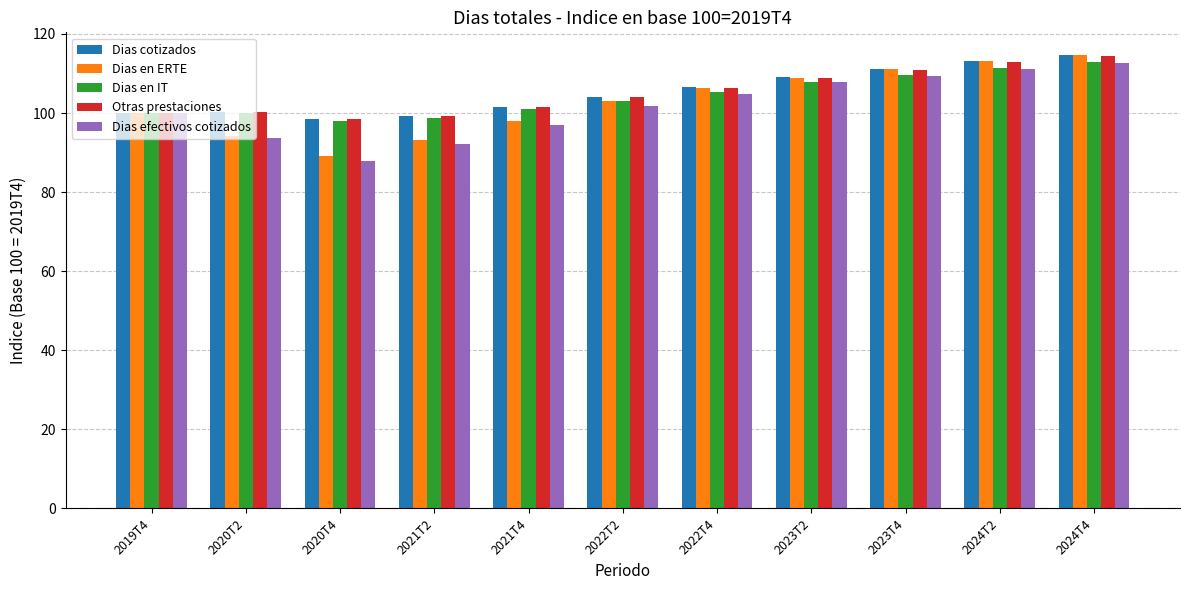

What is the smallest value displayed?

87.9